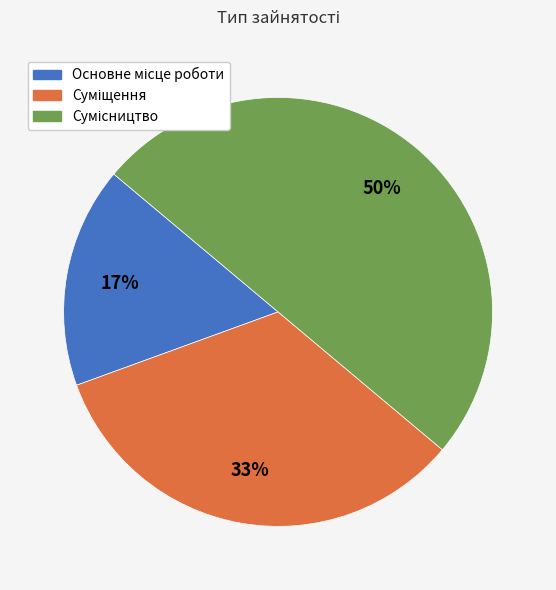

To the nearest percent, what is the average slice percentage?

33%